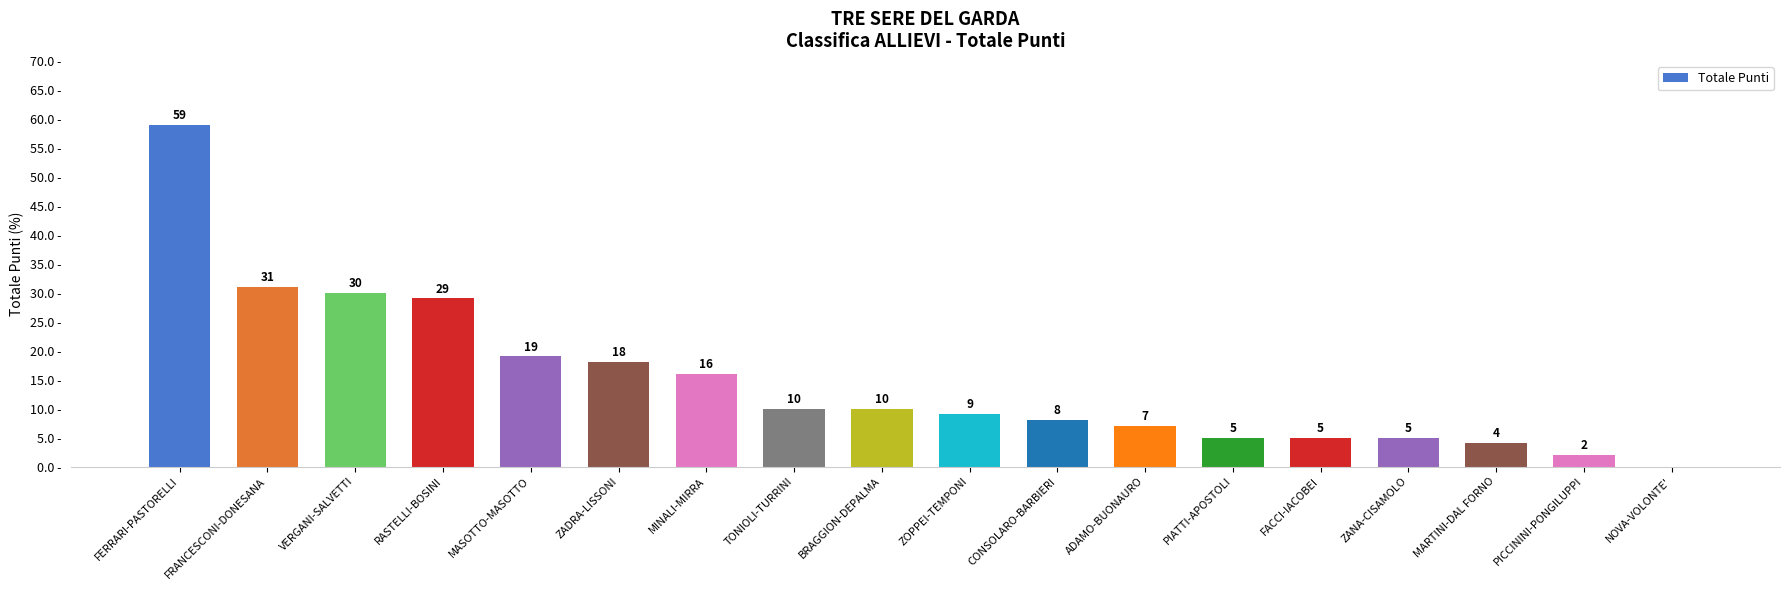

Which category has the highest value across all series?

FERRARI-PASTORELLI